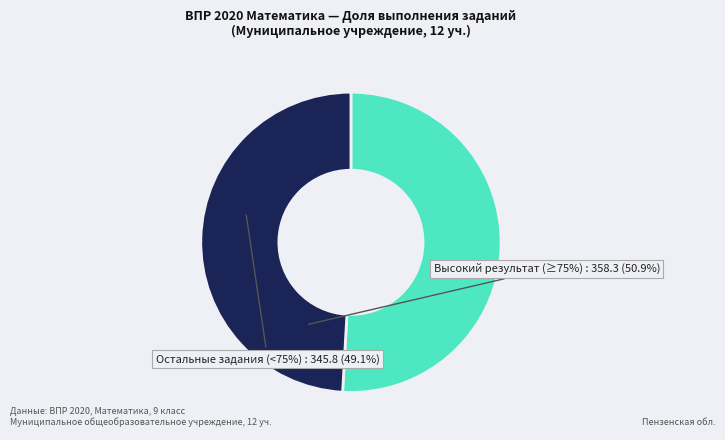

Between Высокий результат (≥75%) and Остальные задания (<75%), which is larger?

Высокий результат (≥75%)